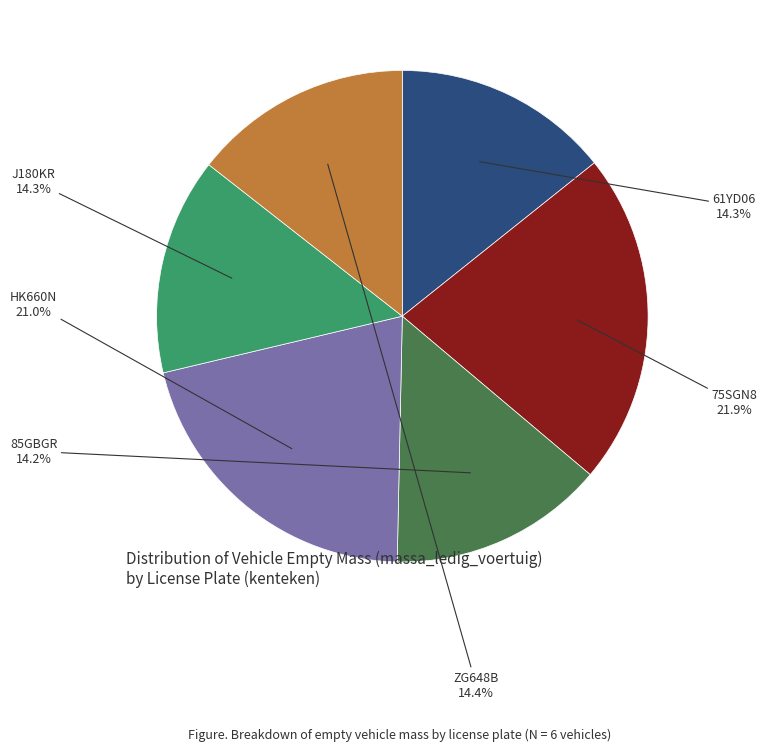

Does any single category account for the majority?

No